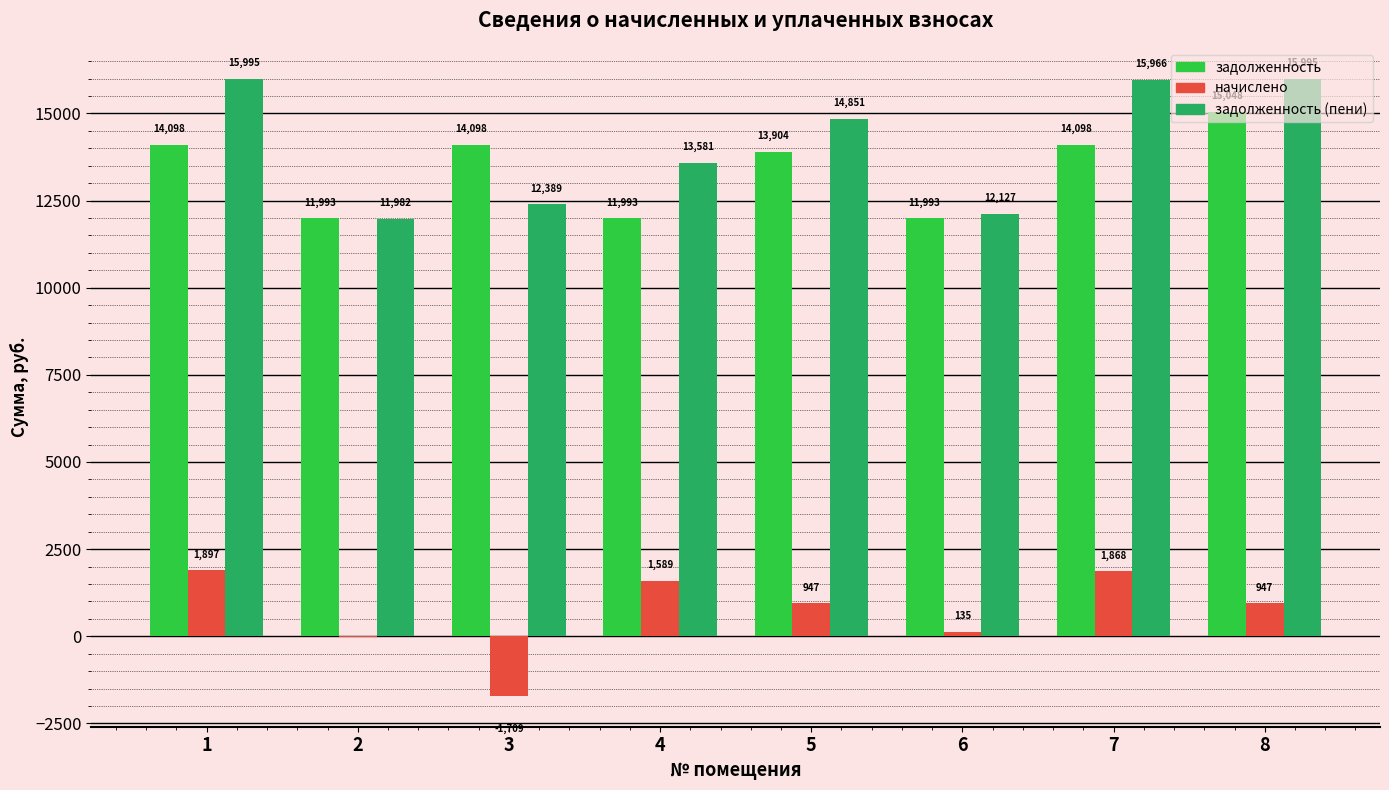

Which series changed the most between 5 and 7?

задолженность (пени)